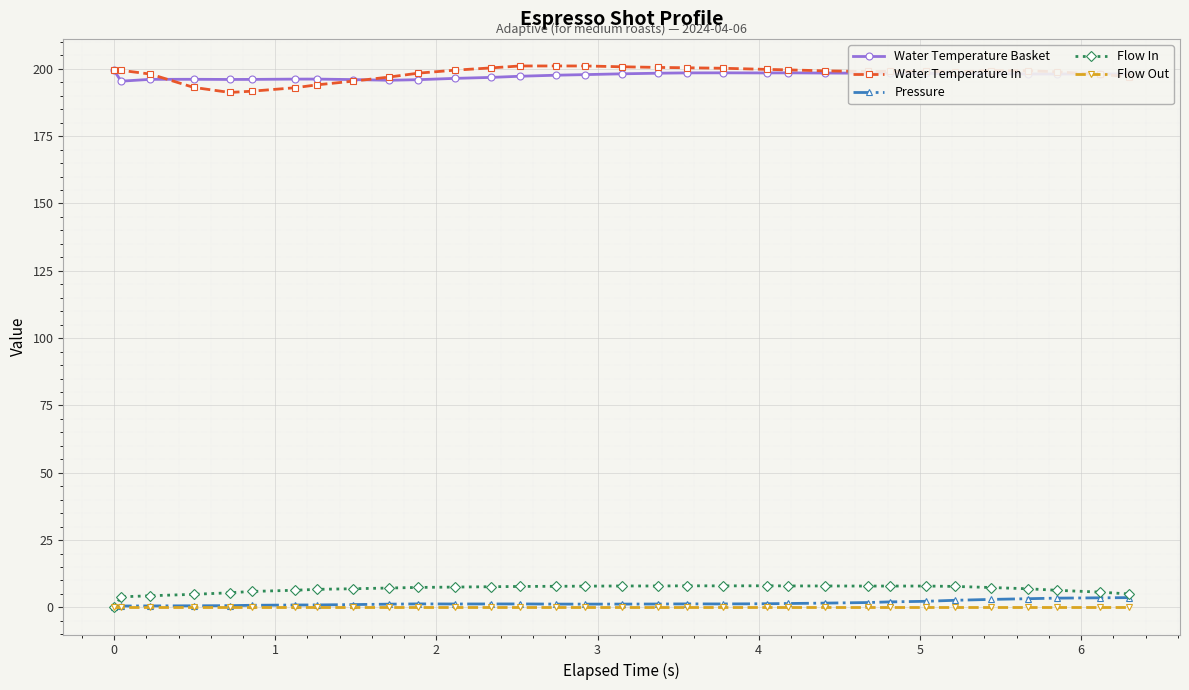

At how many categories does at least one series exceed 49?

32